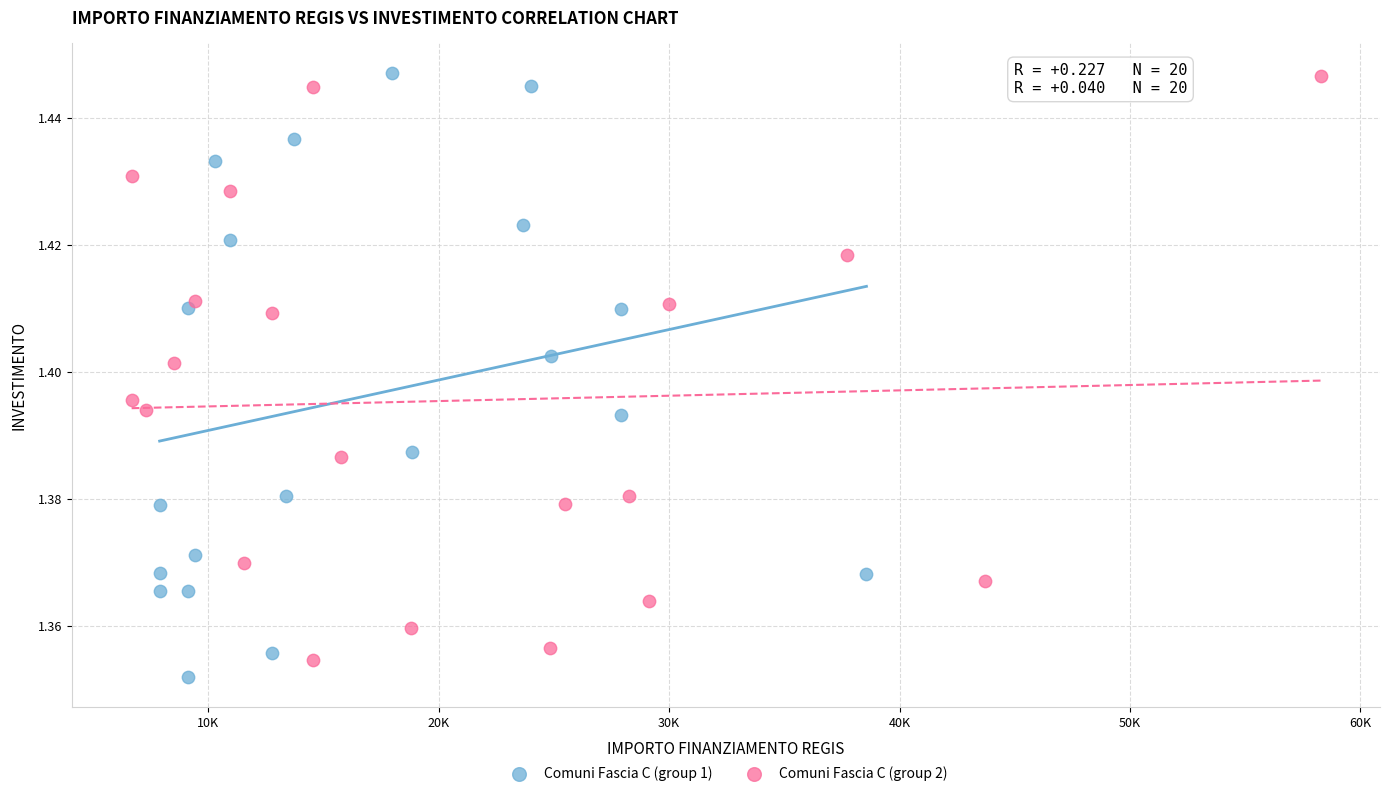

Which series has the largest Y range (max minus min)?

Comuni Fascia C (group 1)